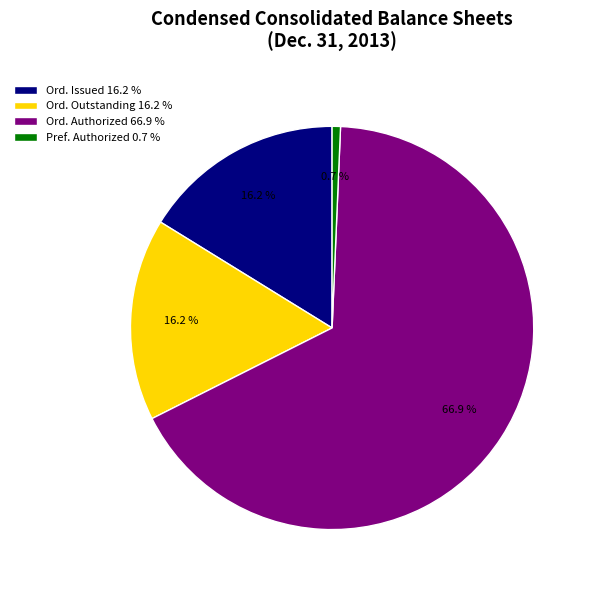

Which category has the biggest portion of the pie?

Ord. Authorized 66.9 %